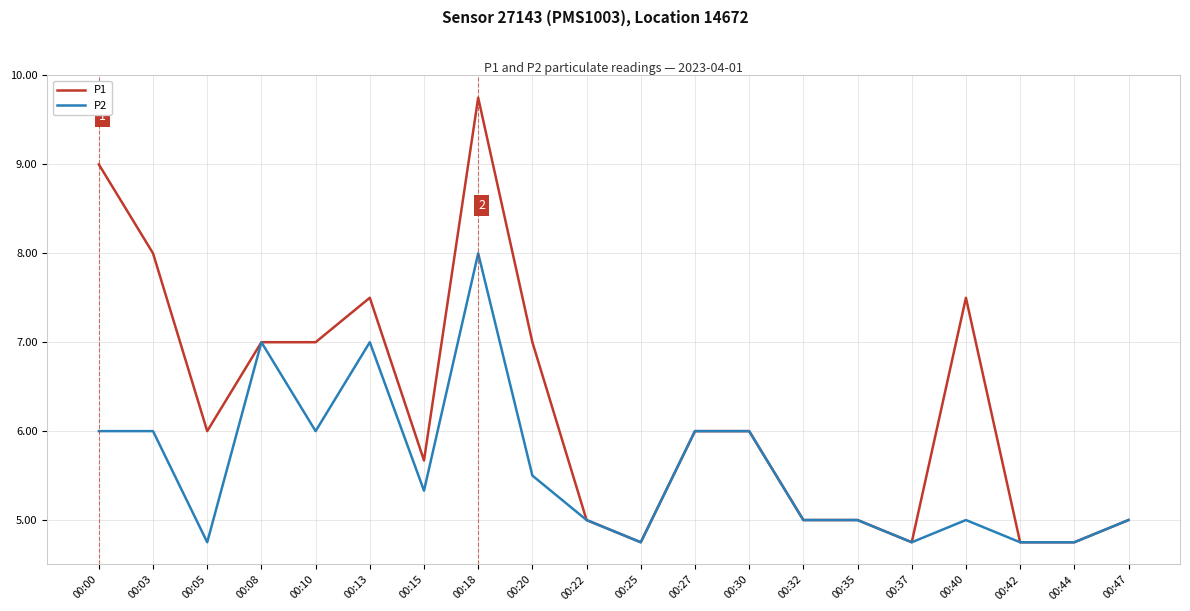

The P1 series shows 3.4 at 00:22. True or false?

False